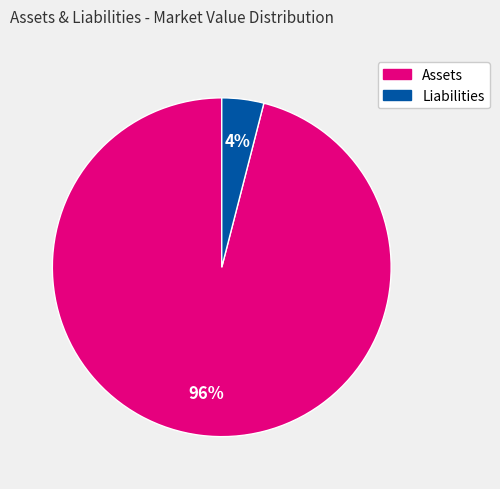

Is there any slice that represents more than half of the pie?

Yes